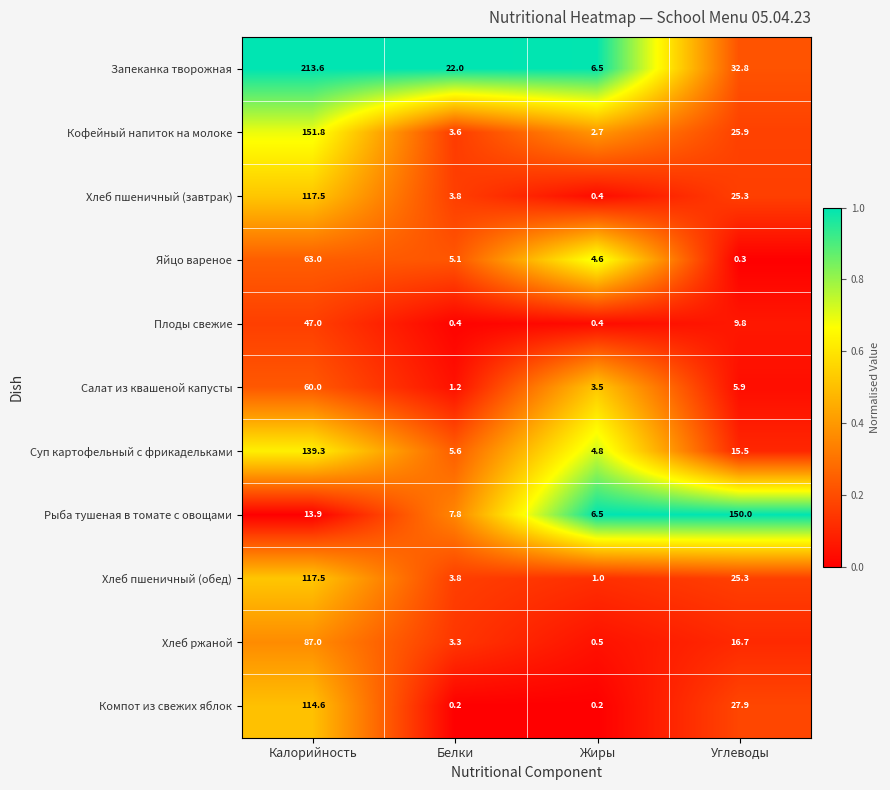

What is the difference between the maximum and second lowest values in the Кофейный напиток на молоке series?

148.2